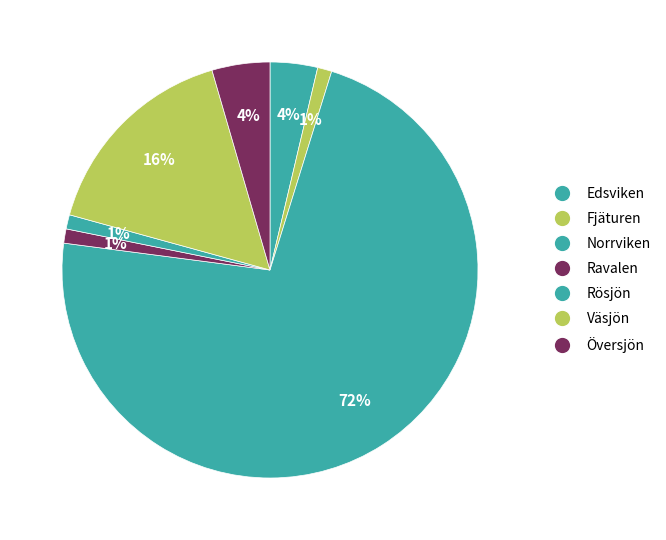

What is the largest slice in the pie chart?

Norrviken